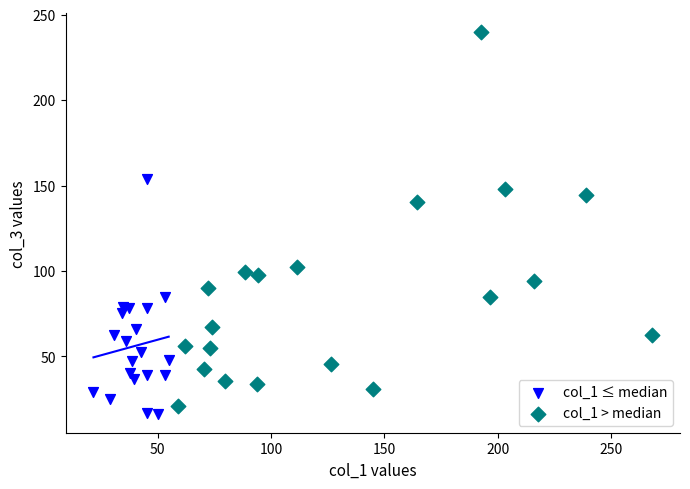

Which series has the largest Y range (max minus min)?

col_1 > median